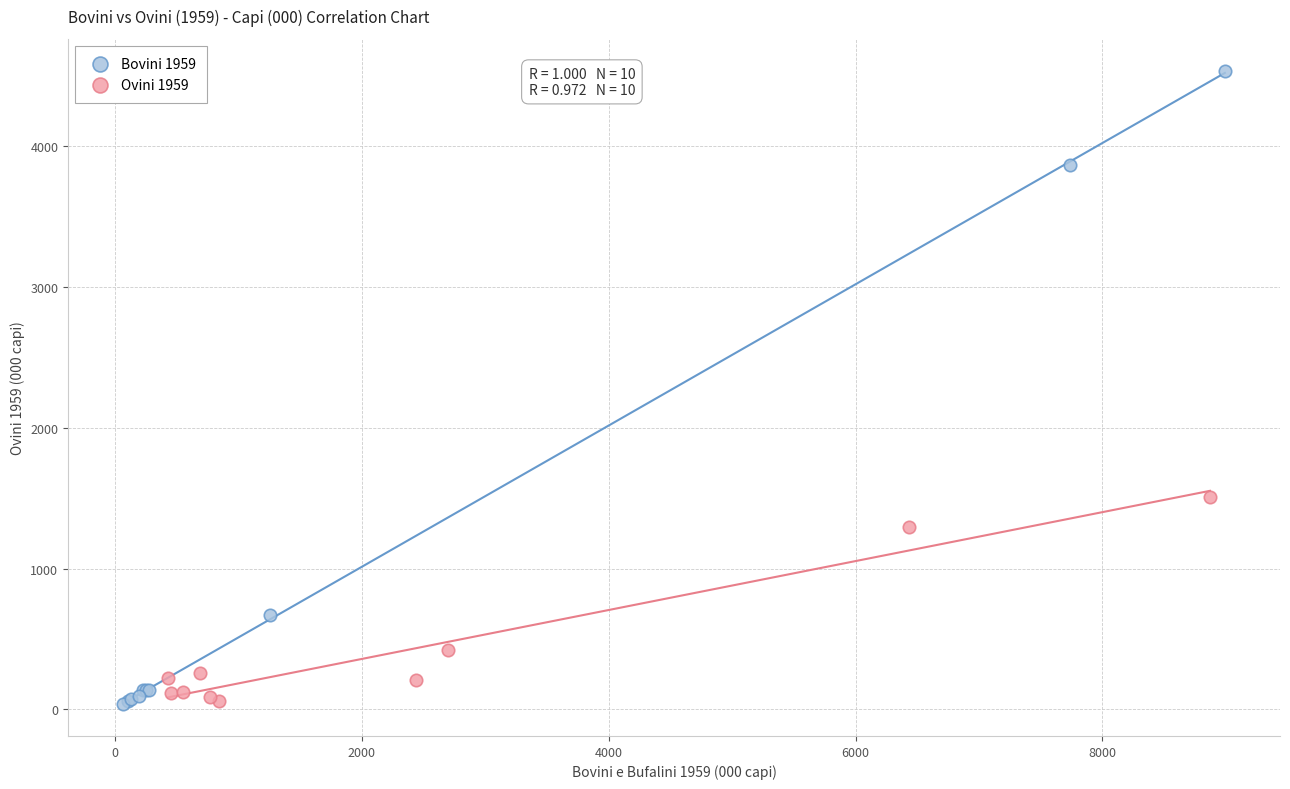

Which series has the largest Y range (max minus min)?

Bovini 1959